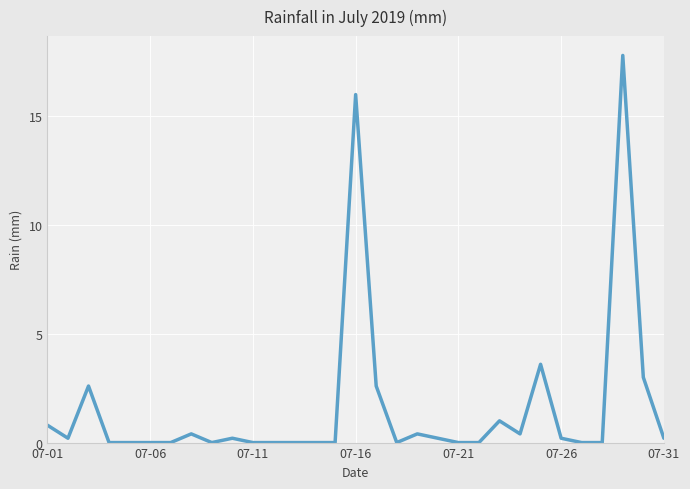

What is the greatest value displayed?

17.8